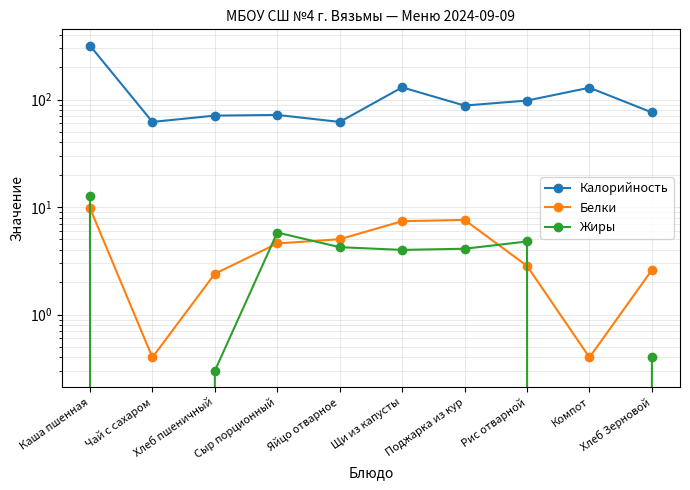

Where is the first local minimum for Белки?

Чай с сахаром